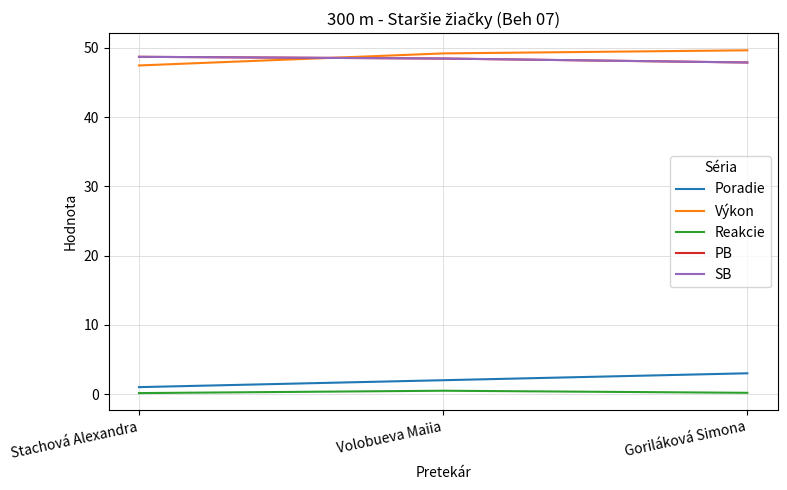

Does the chart have visible grid lines?

Yes